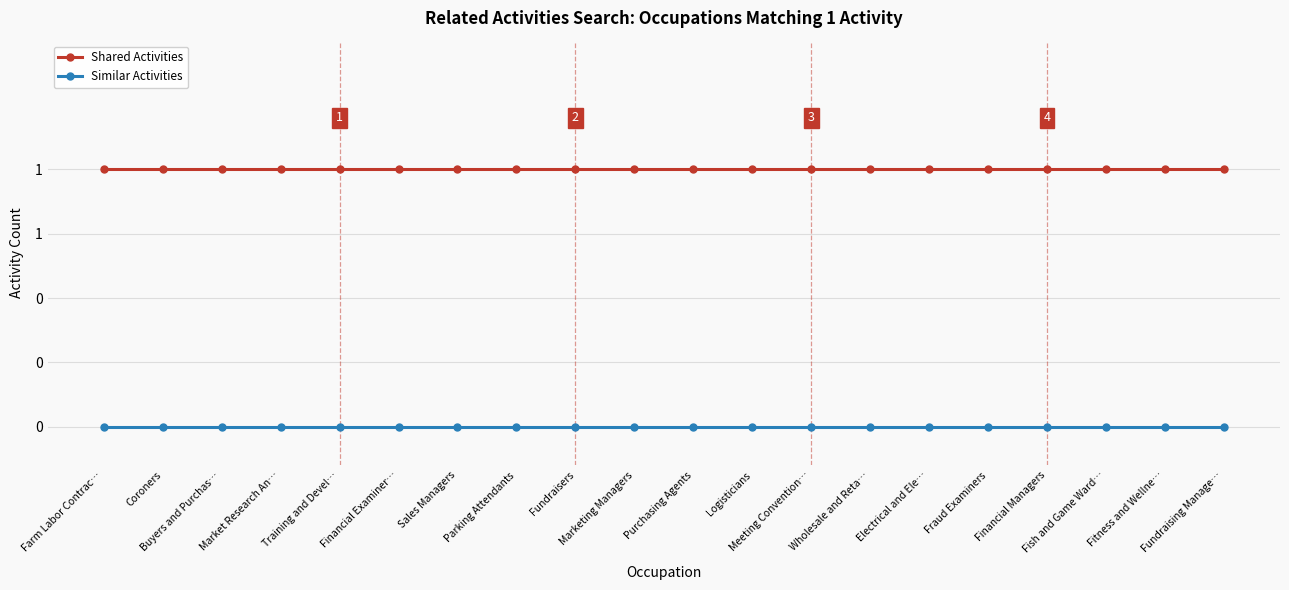

Does the chart have visible grid lines?

Yes